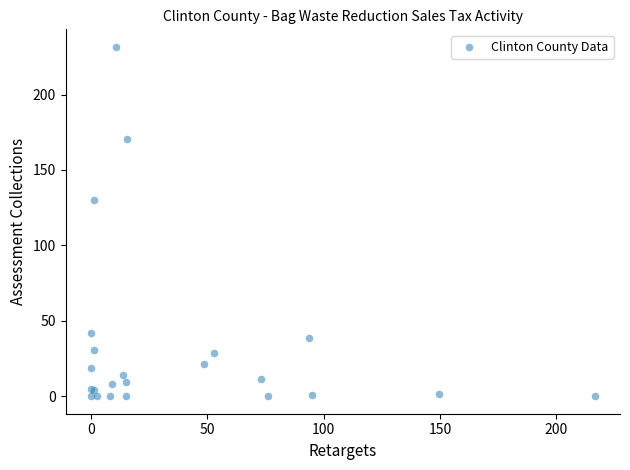

What Y value in the scatter plot is closest to 115?

130.2